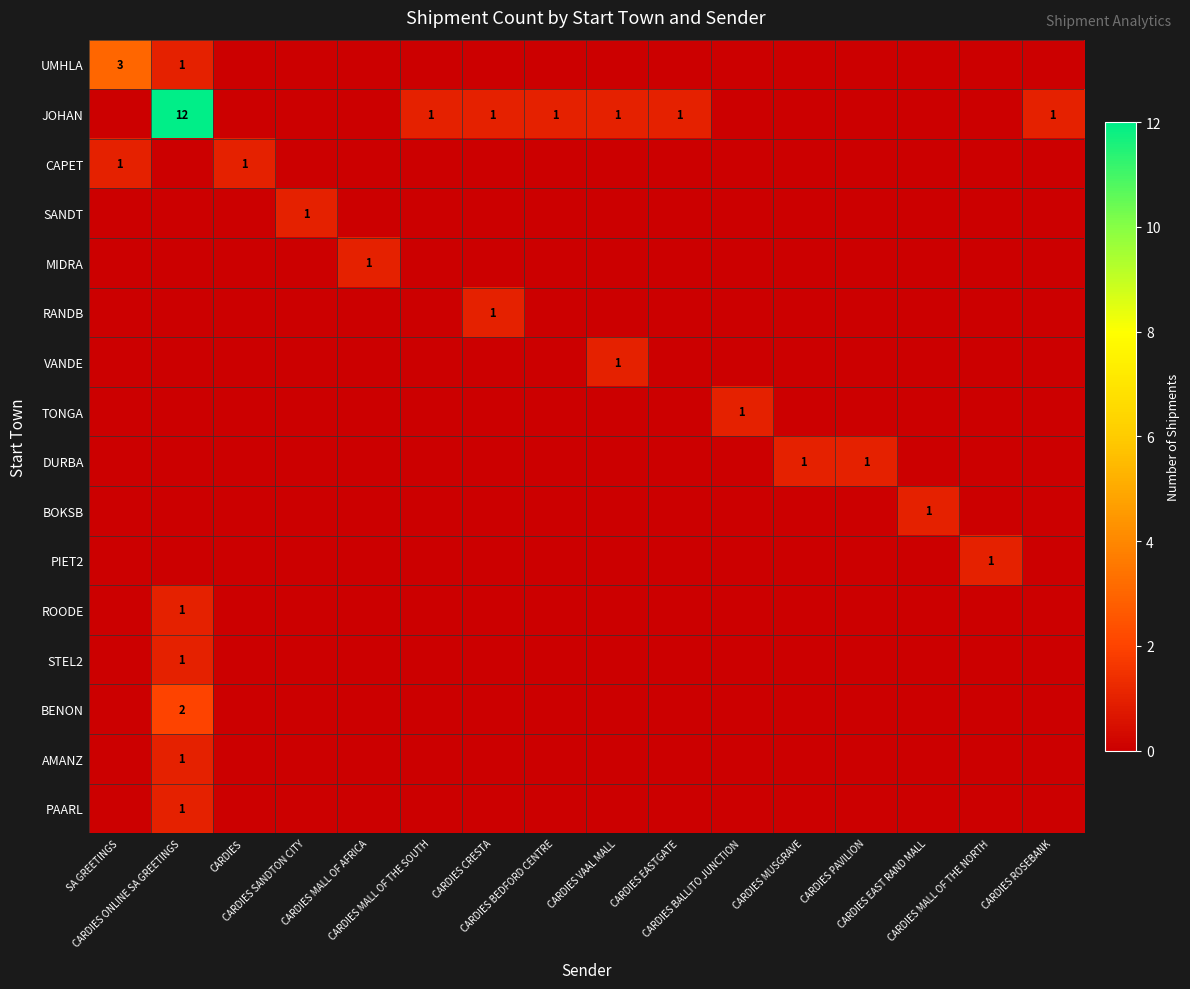

Between CARDIES and CARDIES EAST RAND MALL, which series saw the biggest shift?

CAPET